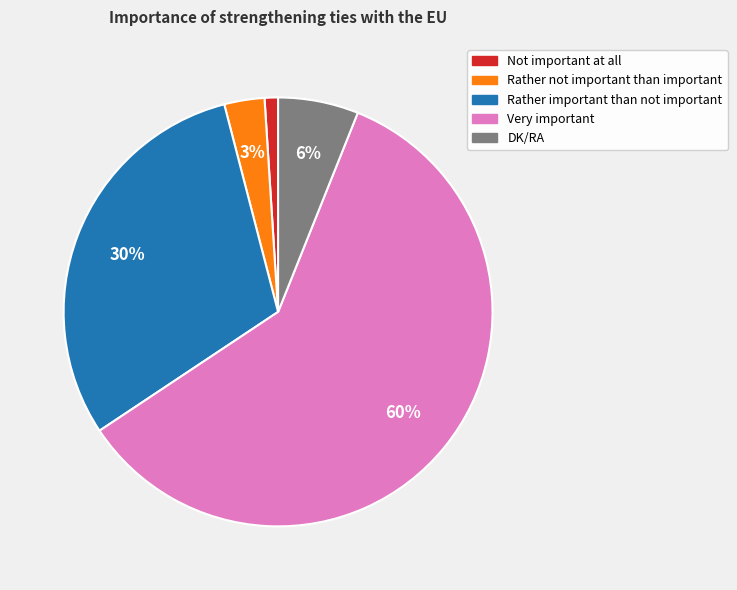

Rank the categories by value from lowest to highest.

Not important at all, Rather not important than important, DK/RA, Rather important than not important, Very important